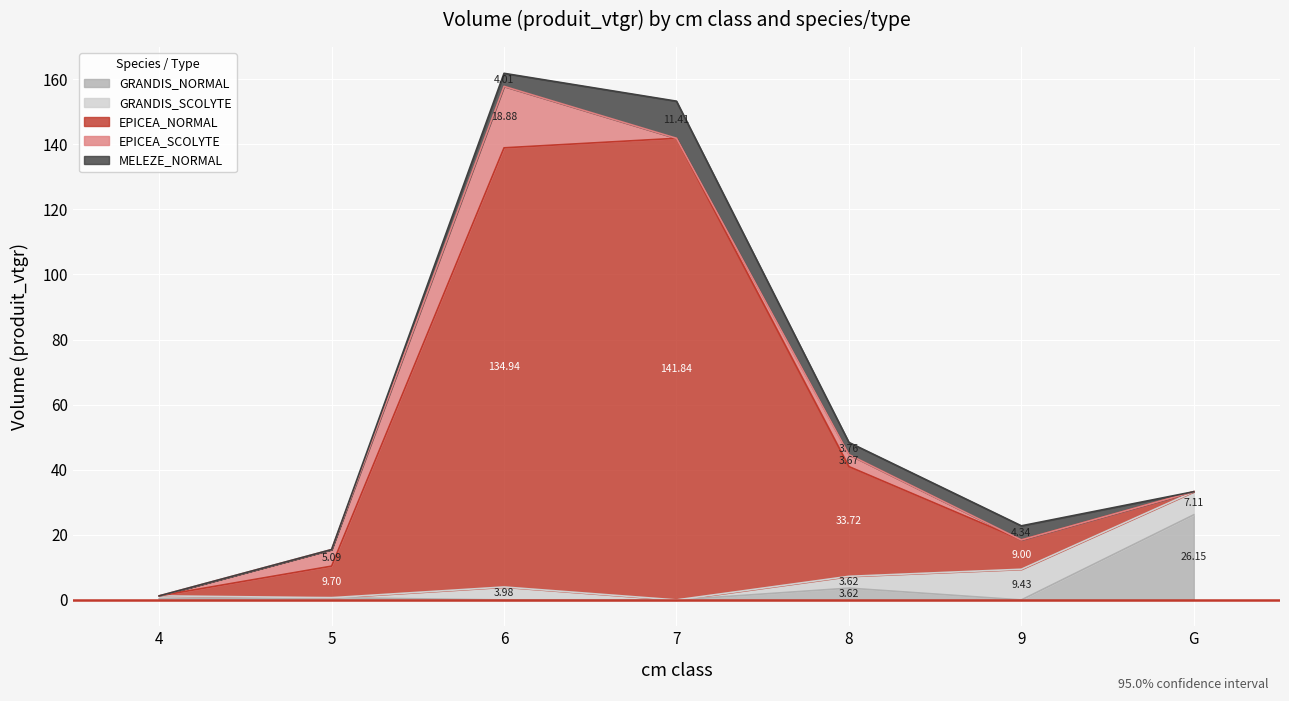

Reading left to right, what are all the values shown in this chart?

GRANDIS_NORMAL: 0.4	0.7	0.0	0.0	3.6	0.0	26.2
GRANDIS_SCOLYTE: 0.9	0.0	4.0	0.0	3.6	9.4	7.1
EPICEA_NORMAL: 0.0	9.7	134.9	141.8	33.7	9.0	0.0
EPICEA_SCOLYTE: 0.0	5.1	18.9	0.0	3.7	0.0	0.0
MELEZE_NORMAL: 0.0	0.0	4.0	11.4	3.8	4.3	0.0